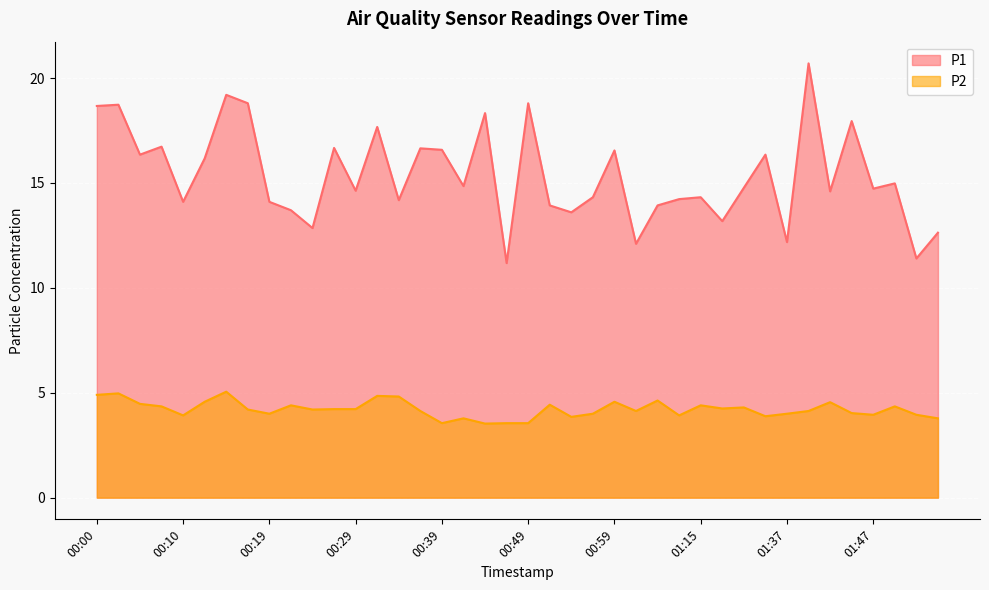

What position from the right is 00:46?

21